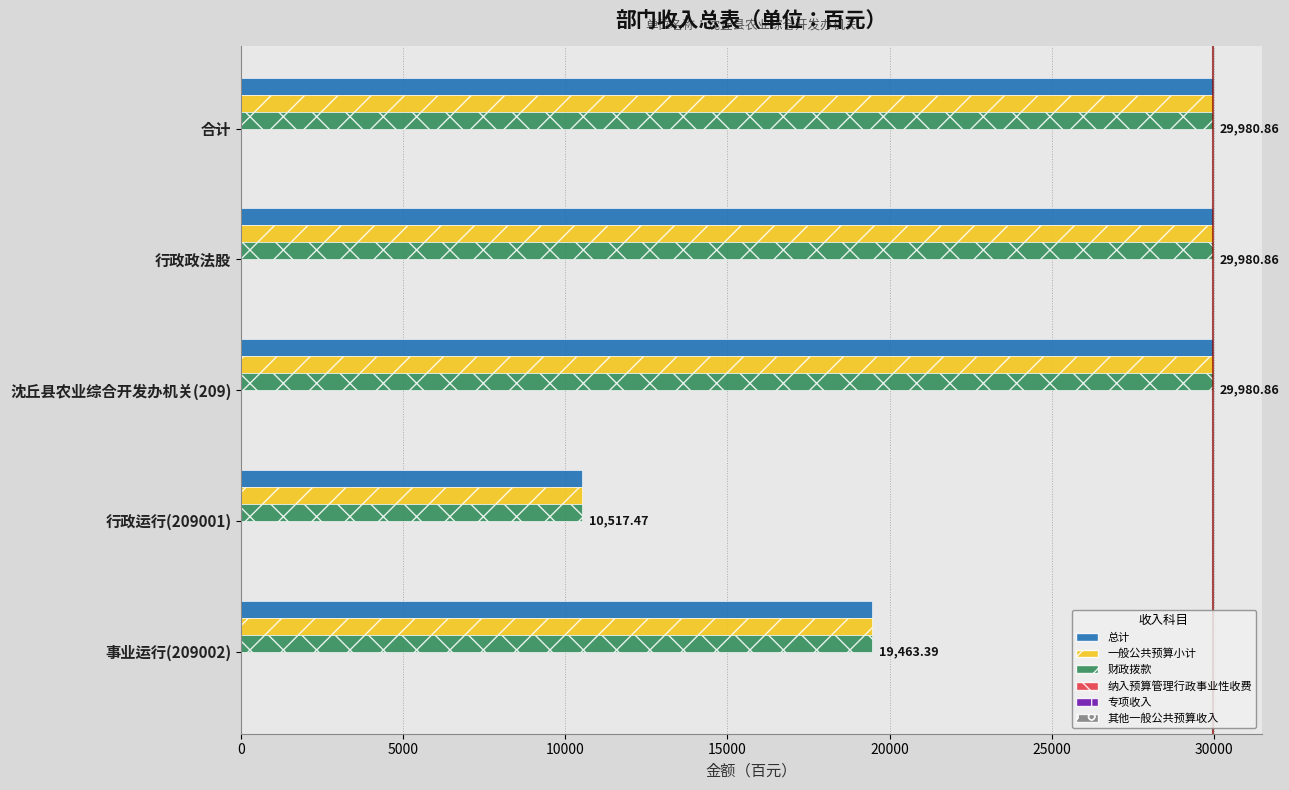

How many data points in 一般公共预算小计 are less than 29980?

2